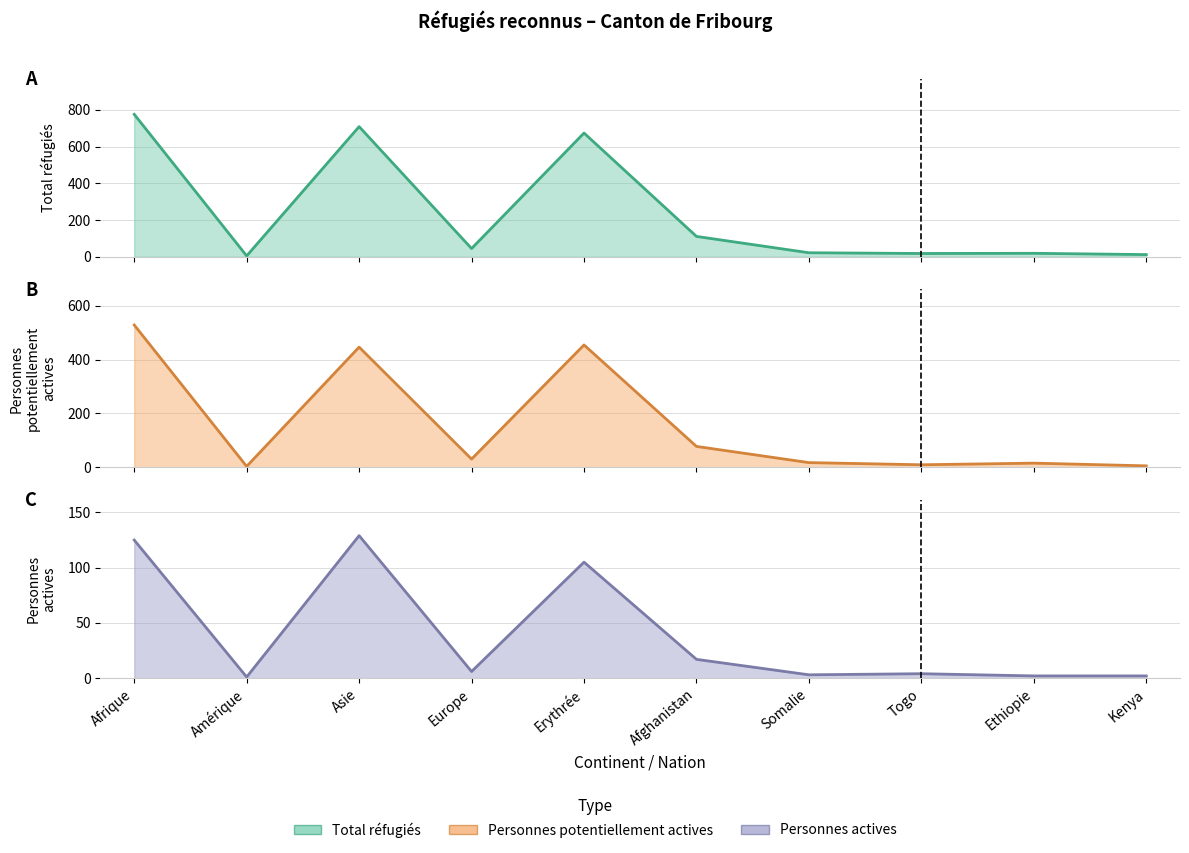

The Personnes potentiellement actives (line) series shows 528 at Afrique. True or false?

True